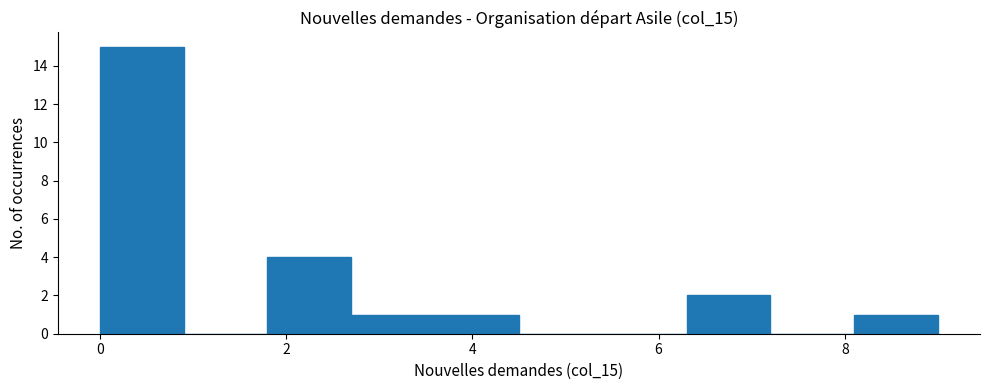

Reading left to right, transcribe this chart: for each bar, give the range it covers on the x-axis and its height. Neither the bar edges nor the heights are printed on the chart, so give them approximately, as read against the axes.

0.0 to 0.9: 15
0.9 to 1.8: 0
1.8 to 2.7: 4
2.7 to 3.6: 1
3.6 to 4.5: 1
4.5 to 5.4: 0
5.4 to 6.3: 0
6.3 to 7.2: 2
7.2 to 8.1: 0
8.1 to 9.0: 1